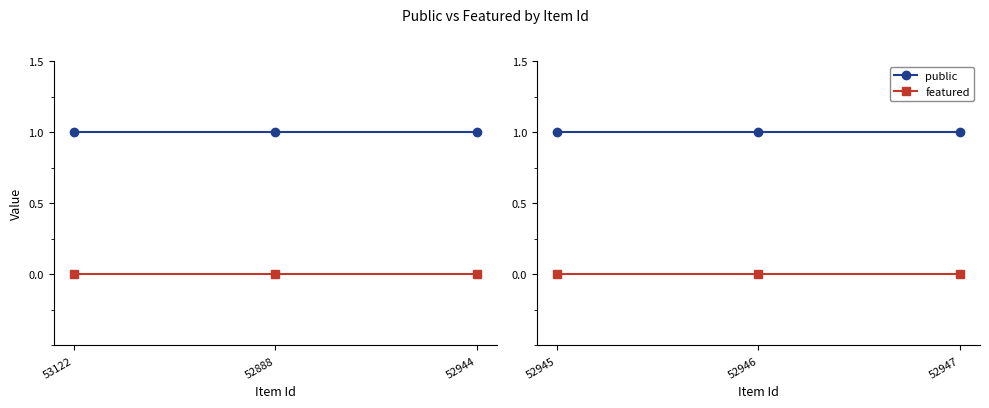

What position from the left is 53122?

1